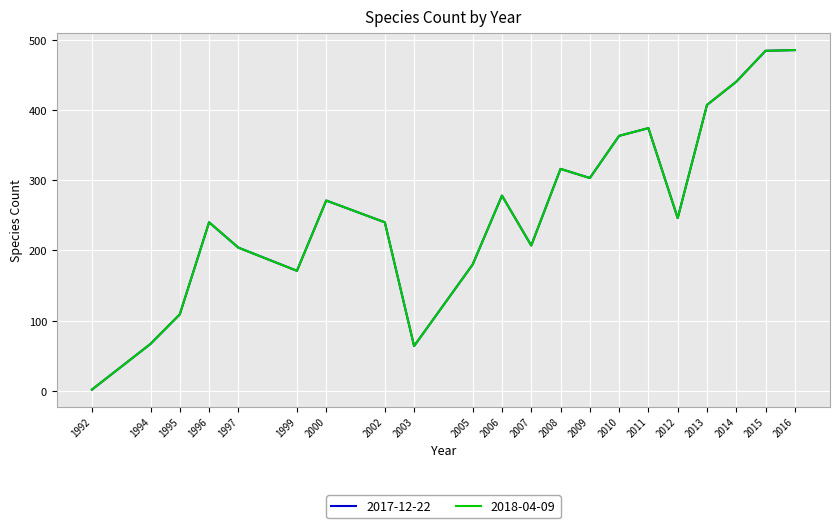

Does the chart have visible grid lines?

Yes